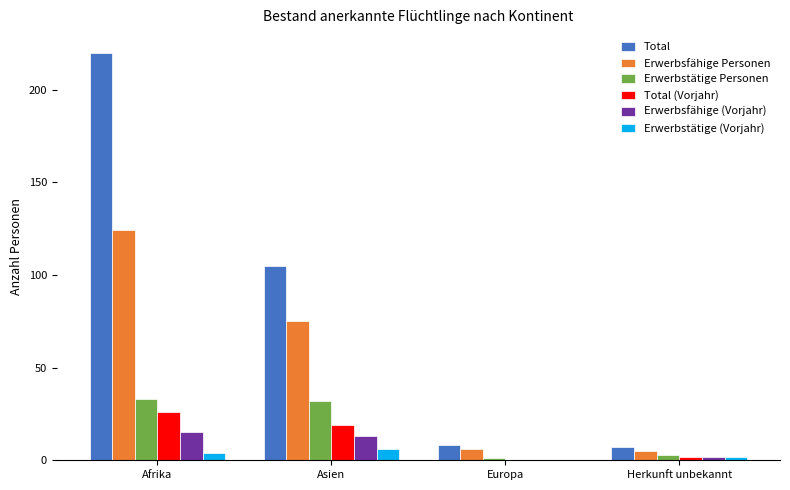

What is the maximum value shown in the chart?

220